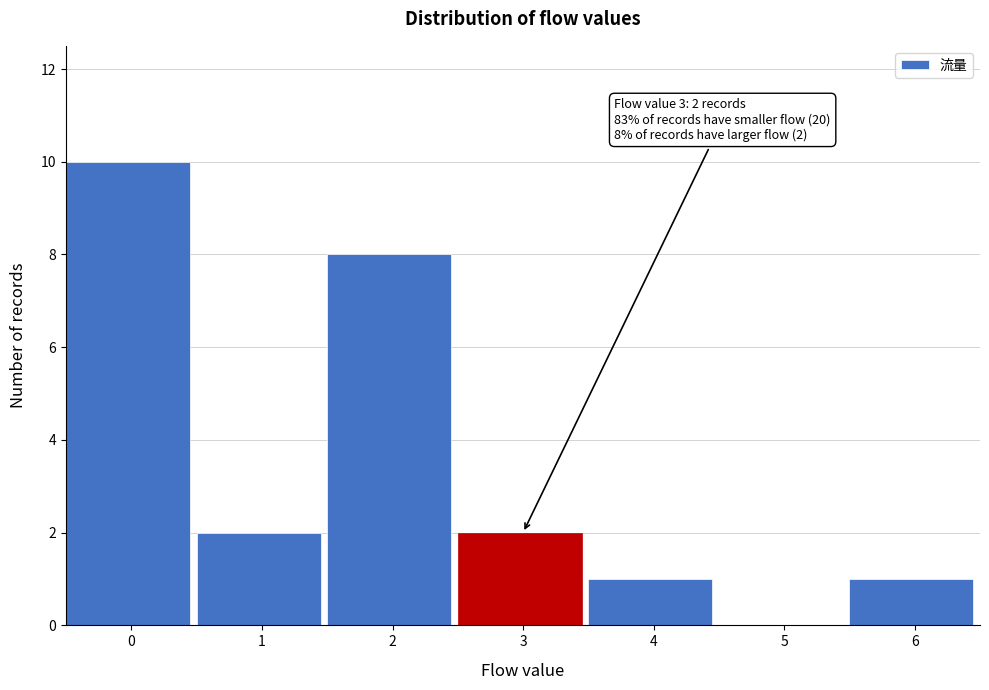

Reading left to right, transcribe all the data shown in this chart.

0=10	1=2	2=8	3=2	4=1	5=0	6=1